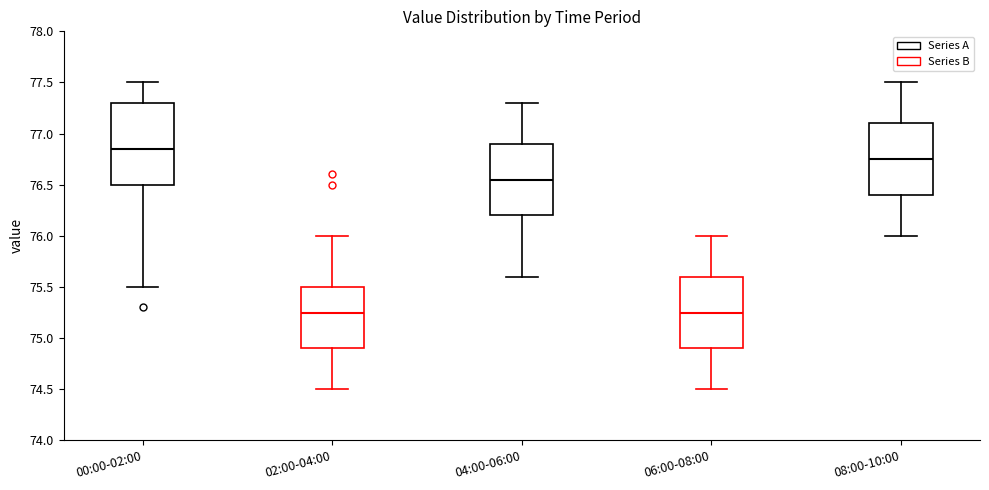

Reading left to right, transcribe this box plot: for each box, give where its median line is, the range the box spans, and where its two whiskers end, as read against the y-axis. The values are not printed on the chart, so give them approximately, as read against the axis.

00:00-02:00: median 76.85, box 76.50 to 77.30, whiskers 75.50 to 77.50
02:00-04:00: median 75.25, box 74.90 to 75.50, whiskers 74.50 to 76.00
04:00-06:00: median 76.55, box 76.20 to 76.90, whiskers 75.60 to 77.30
06:00-08:00: median 75.25, box 74.90 to 75.60, whiskers 74.50 to 76.00
08:00-10:00: median 76.75, box 76.40 to 77.10, whiskers 76.00 to 77.50